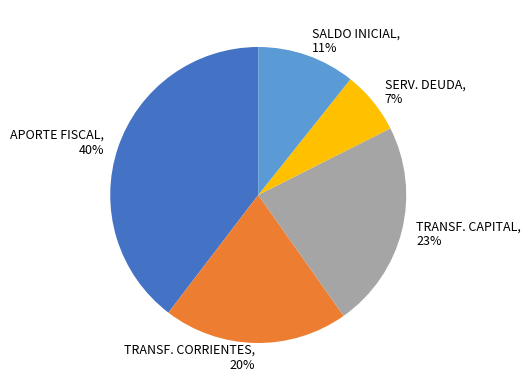

To the nearest percent, what is the average slice percentage?

20%